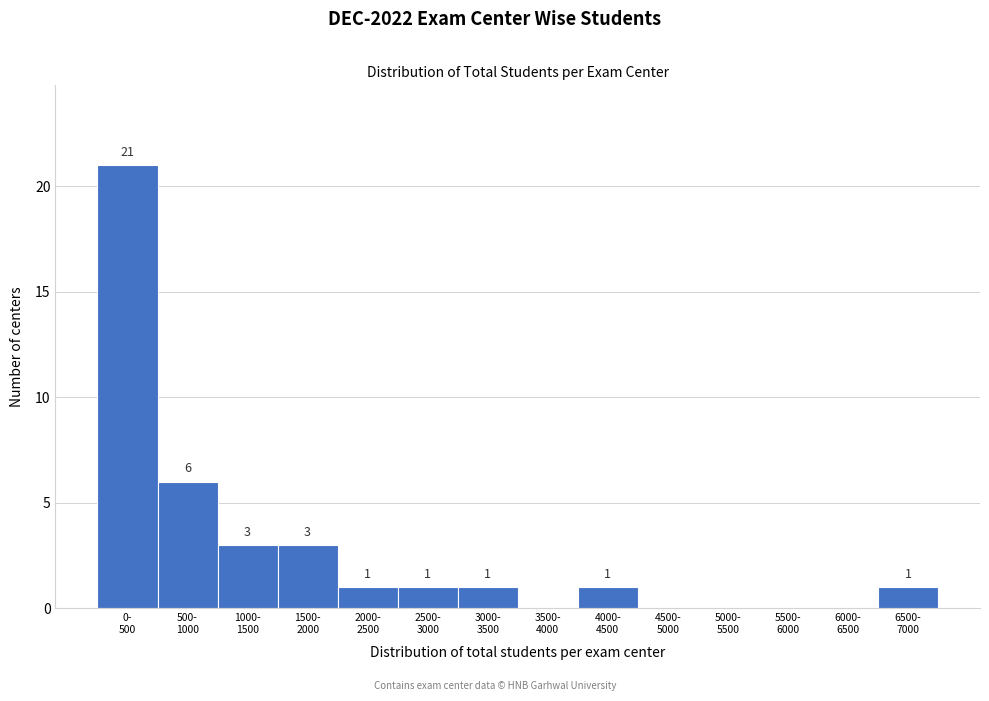

What is the maximum value shown in the chart?

21